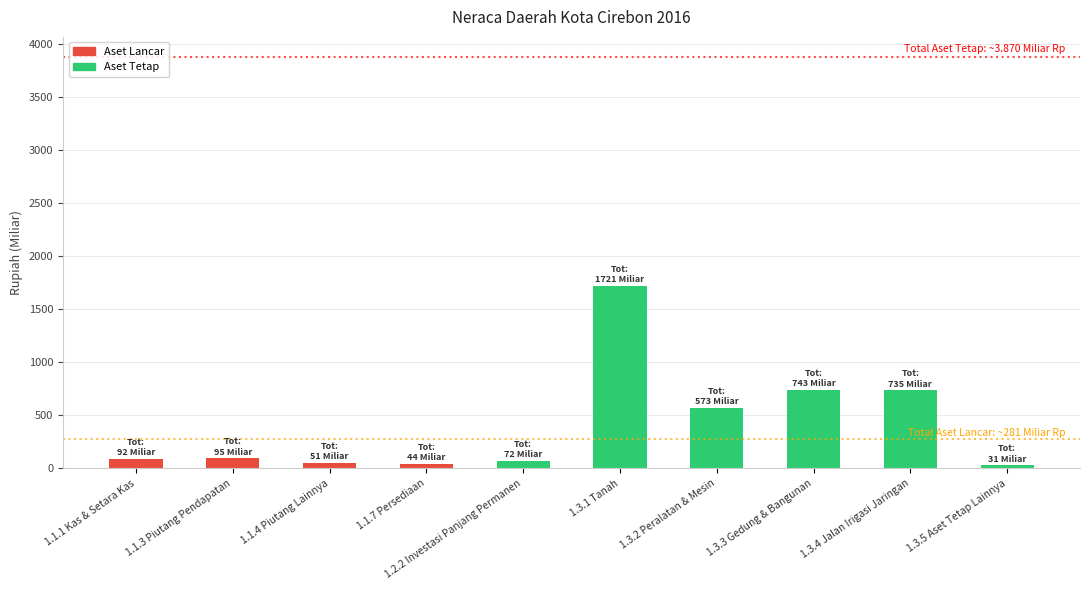

What is the sum of all Aset Tetap values?

3874.6